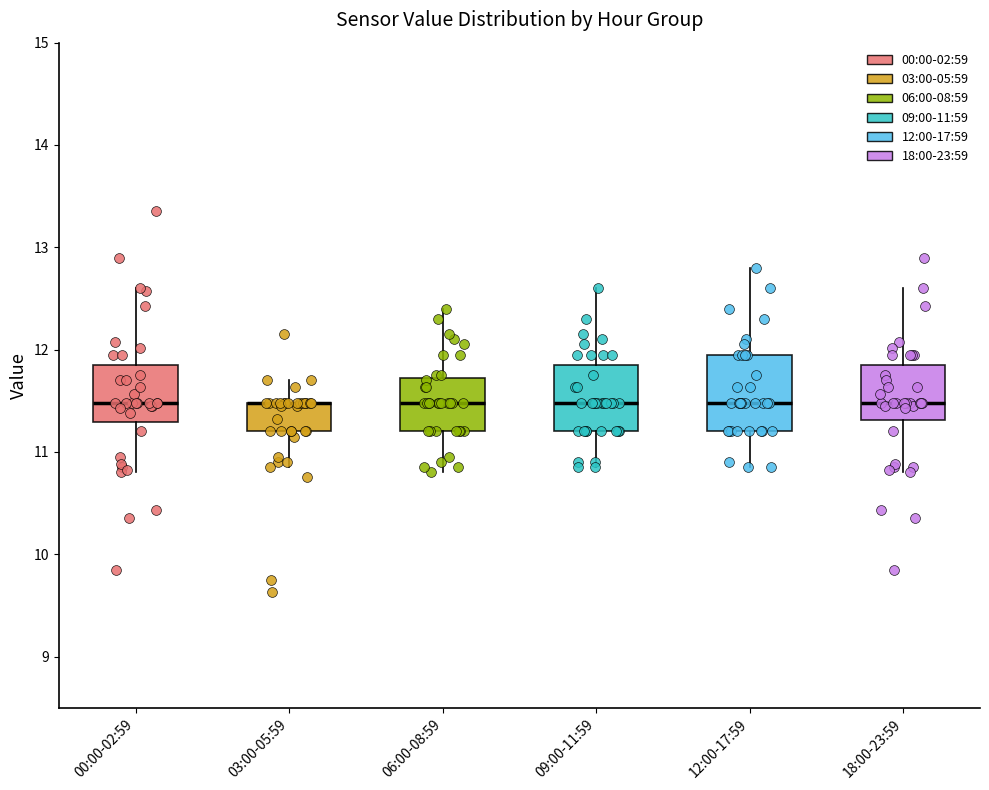

Reading left to right, transcribe this box plot: for each box, give where its median line is, the range the box spans, and where its two whiskers end, as read against the y-axis. The values are not printed on the chart, so give them approximately, as read against the axis.

00:00-02:59: median 11.5, box 11.3 to 11.9, whiskers 10.8 to 12.6
03:00-05:59: median 11.5 (drawn on the box's upper edge), box 11.2 to 11.5, whiskers 10.9 to 11.7
06:00-08:59: median 11.5, box 11.2 to 11.7, whiskers 10.8 to 12.4
09:00-11:59: median 11.5, box 11.2 to 11.9, whiskers 10.9 to 12.6
12:00-17:59: median 11.5, box 11.2 to 12.0, whiskers 10.9 to 12.8
18:00-23:59: median 11.5, box 11.3 to 11.9, whiskers 10.8 to 12.6